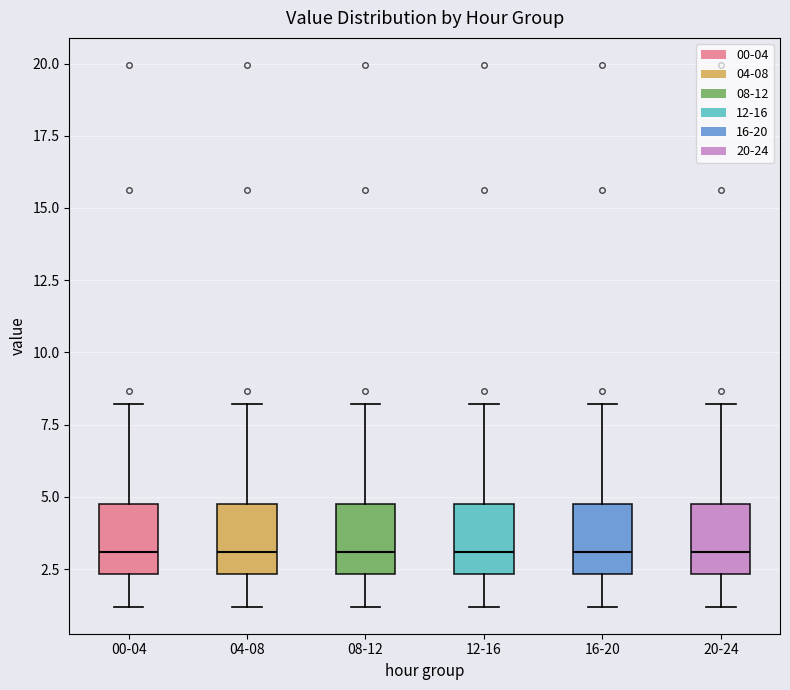

Where does the upper whisker of the box for 20-24 end on the y-axis? The values are not printed on the chart, so give them approximately, as read against the axis.

8.0